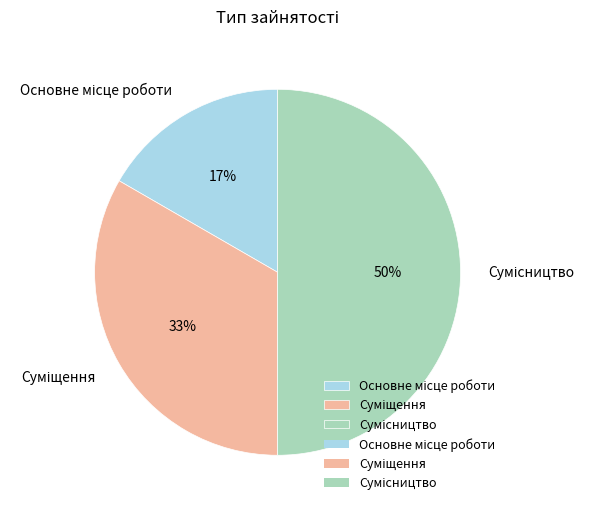

To the nearest percent, what is the average slice percentage?

33%